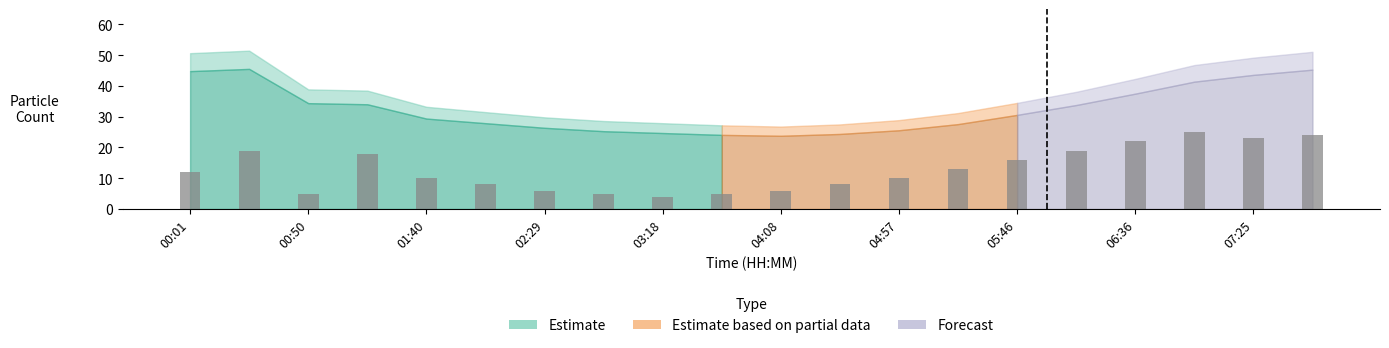

How many categories are shown in the chart?

20